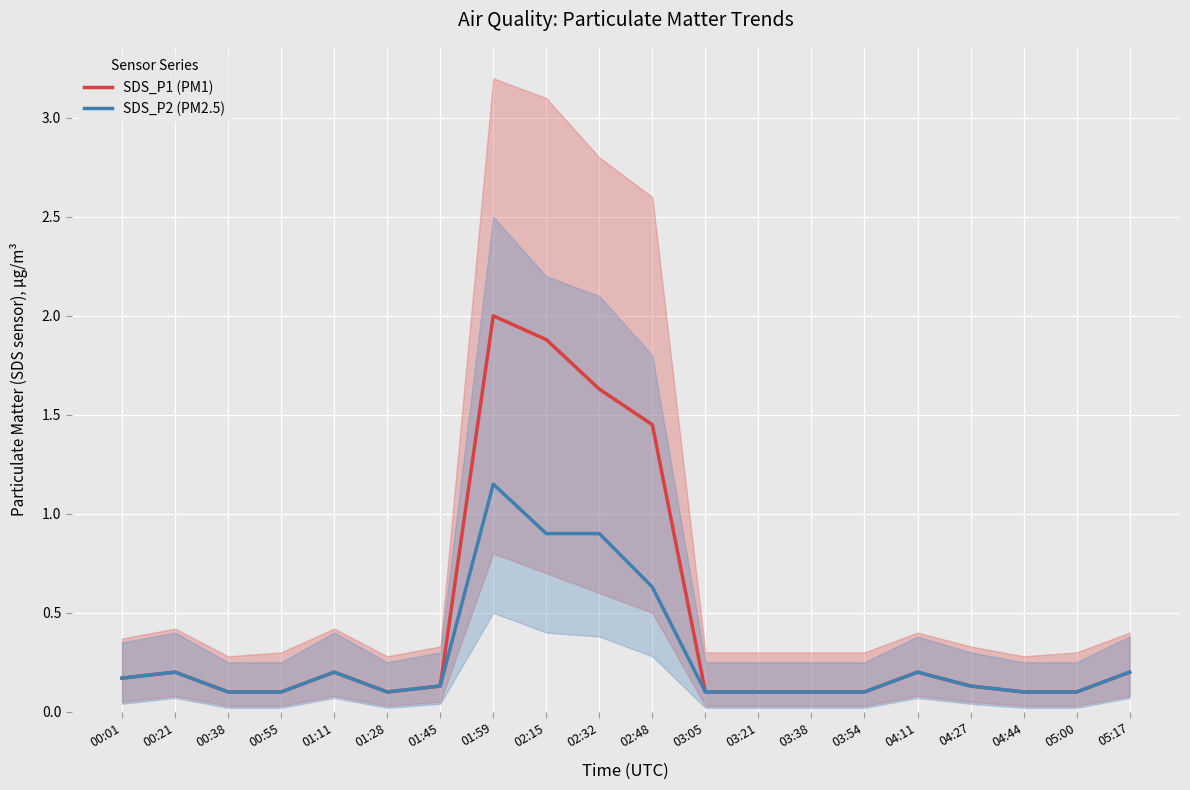

True or false: SDS_P2 (PM2.5) and SDS_P1 (PM1) cross at least once.

False